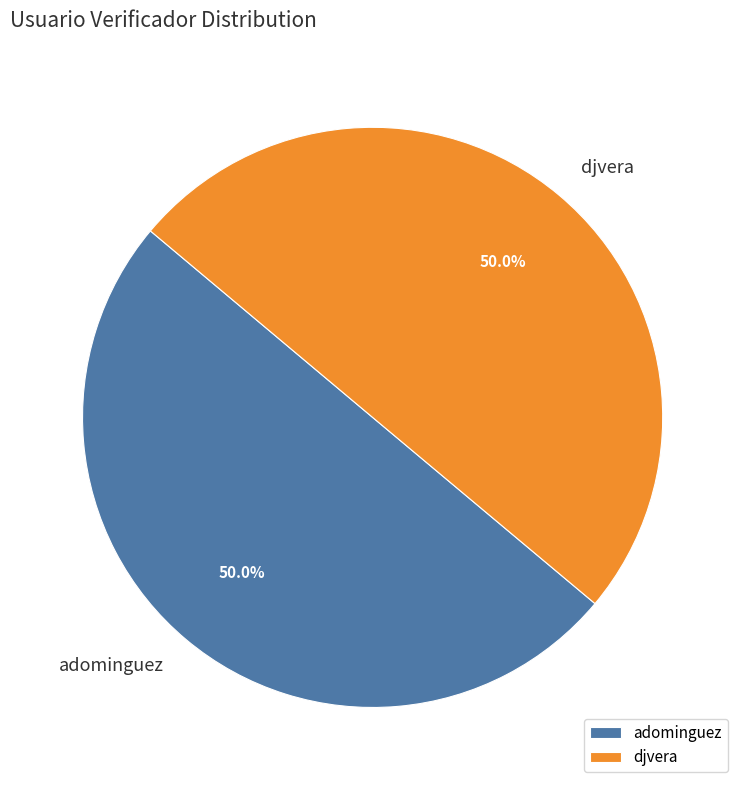

Count the number of slices in the pie.

2